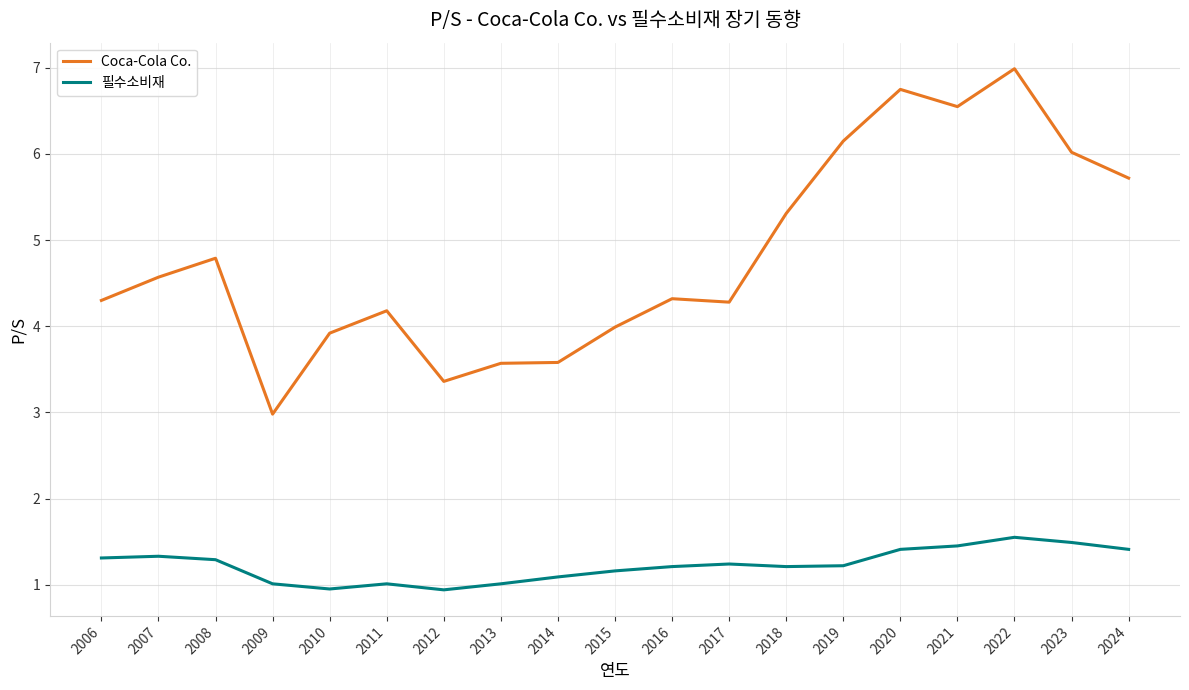

At 2017, list the series in order from largest to smallest.

Coca-Cola Co., 필수소비재